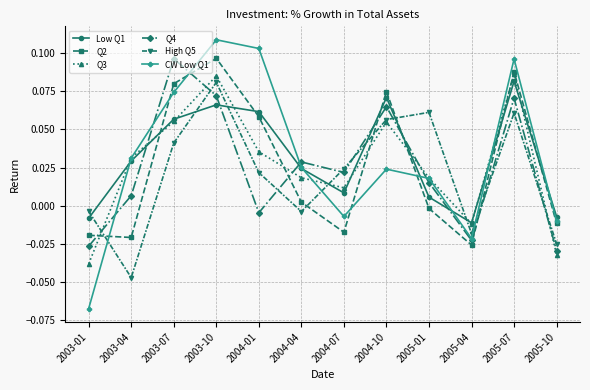

After their last crossing, which series has the higher values: CW Low Q1 or Low Q1?

Low Q1